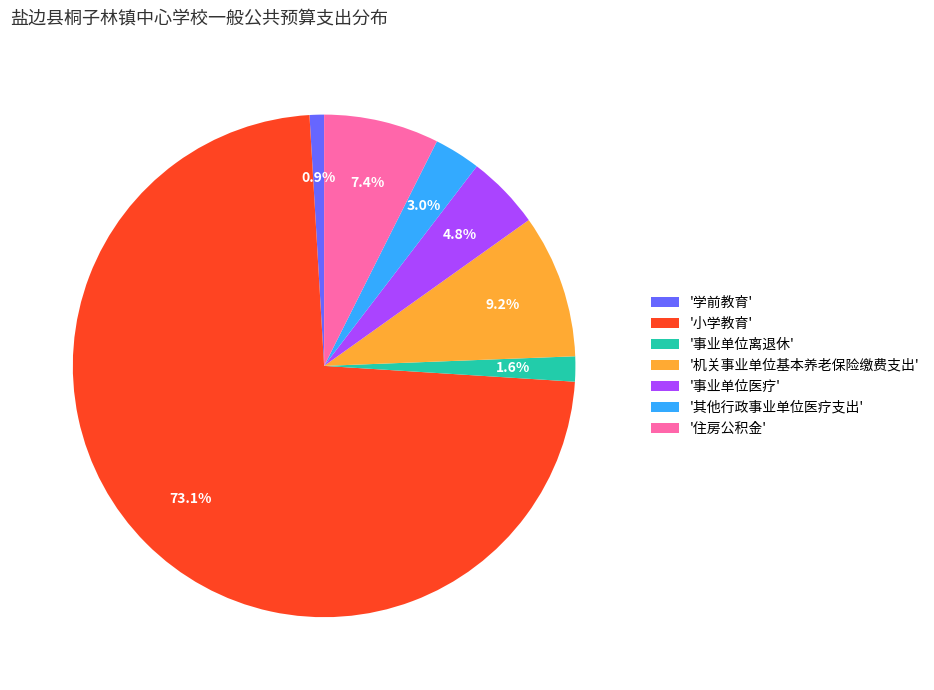

Rank the categories by value from highest to lowest.

'小学教育', '机关事业单位基本养老保险缴费支出', '住房公积金', '事业单位医疗', '其他行政事业单位医疗支出', '事业单位离退休', '学前教育'